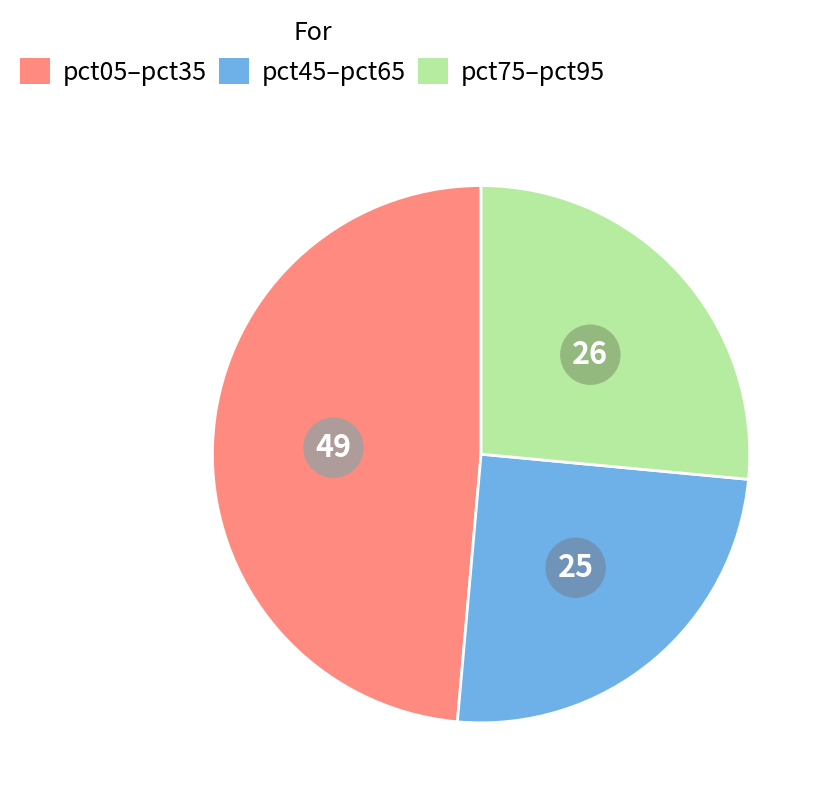

Is there a majority slice in this chart?

No